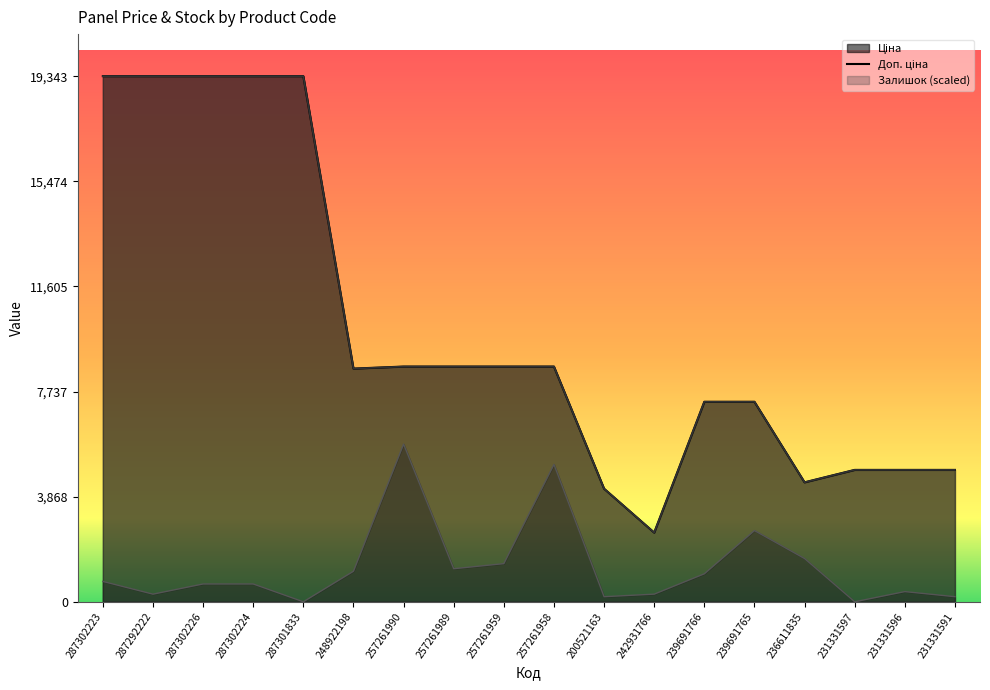

Reading left to right, what are all the values shown in this chart?

Ціна: 19343.1	19343.1	19343.1	19343.1	19343.1	8581.1	8656.2	8656.2	8656.2	8656.2	4161.8	2545.8	7360.2	7360.2	4396.0	4853.3	4853.3	4853.3
Доп. ціна: 19343.1	19343.1	19343.1	19343.1	19343.1	8581.1	8656.2	8656.2	8656.2	8656.2	4162.0	2546.0	7360.2	7360.2	4396.0	4853.0	4853.0	4853.0
Залишок: 748.8	280.8	655.2	655.2	0.0	1123.1	5802.9	1216.7	1403.9	5054.2	187.2	280.8	1029.5	2620.7	1591.1	0.0	374.4	187.2